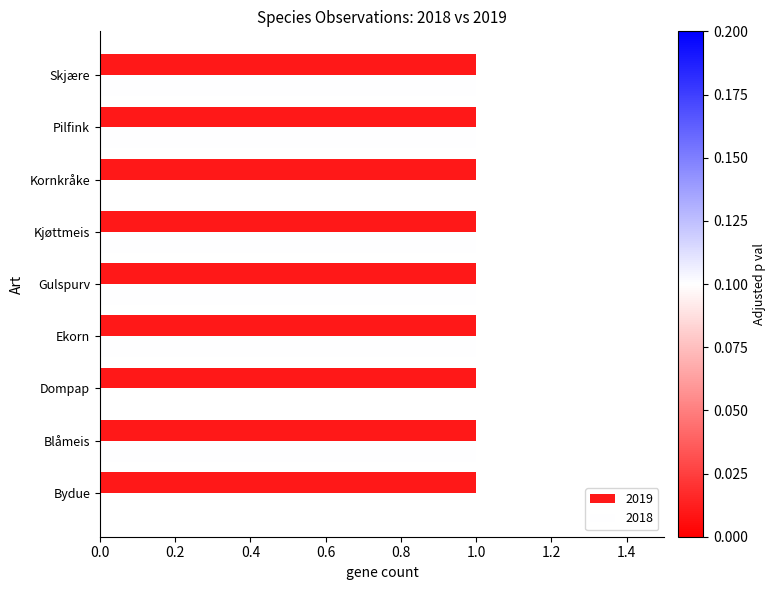

Is the value of 2018 at Dompap greater than the value of 2019 at Skjære?

No